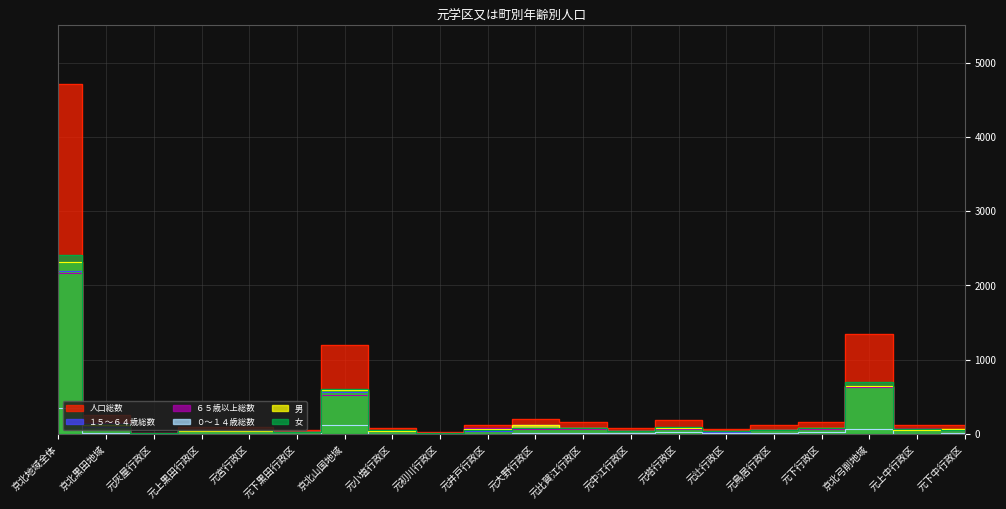

What is the label of the 11th point from the left?

元大野行政区